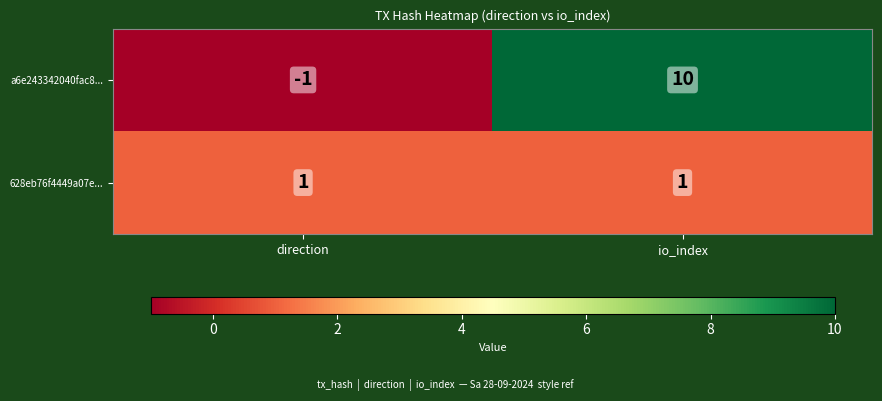

What is the highest value of the a6e243342040fac8... series?

10